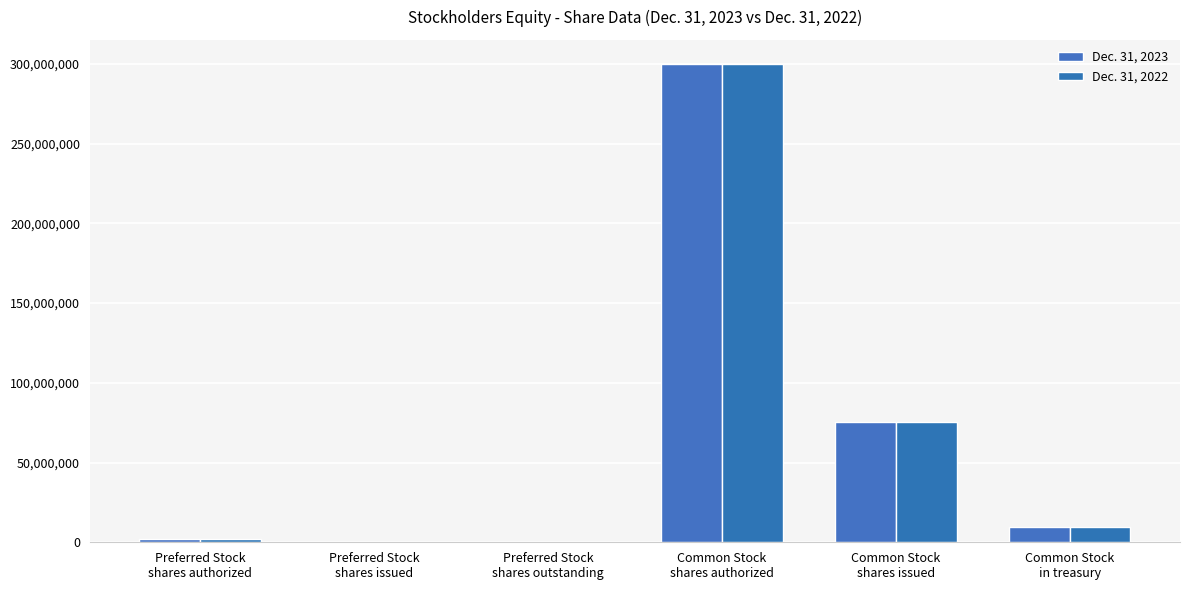

The Dec. 31, 2022 series shows 1172148 at Preferred Stock
shares authorized. True or false?

False